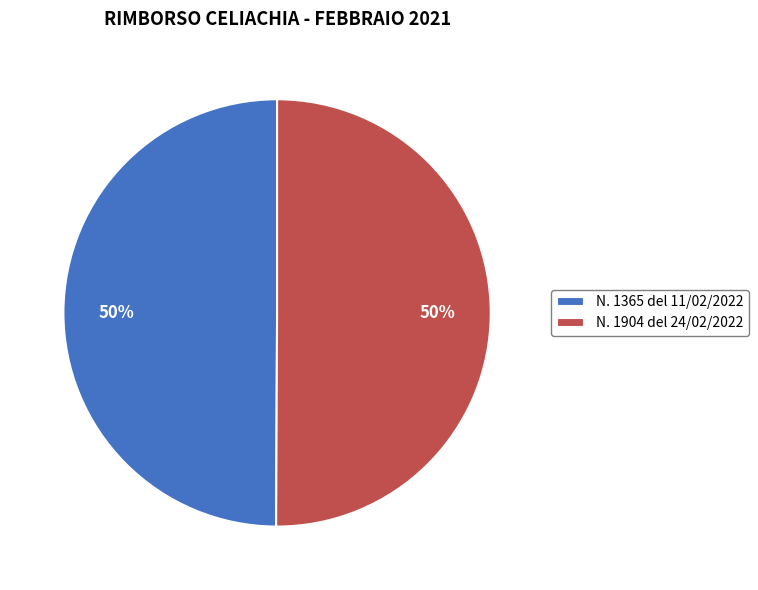

Count the number of slices in the pie.

2